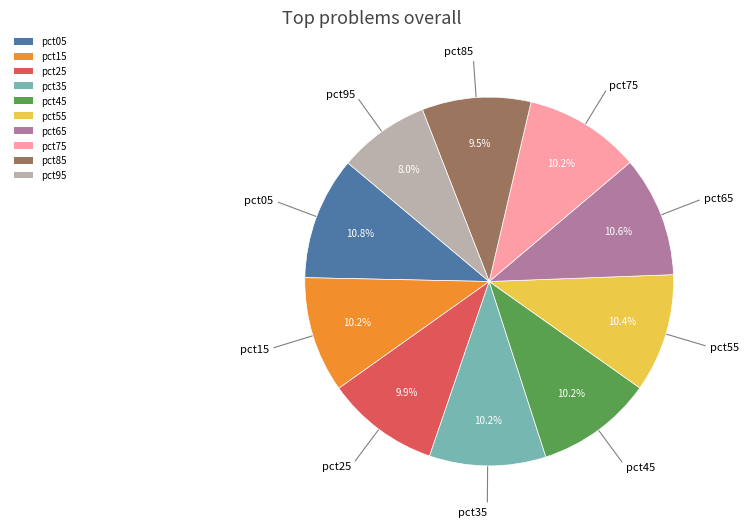

What is the smallest slice in the pie chart?

pct95